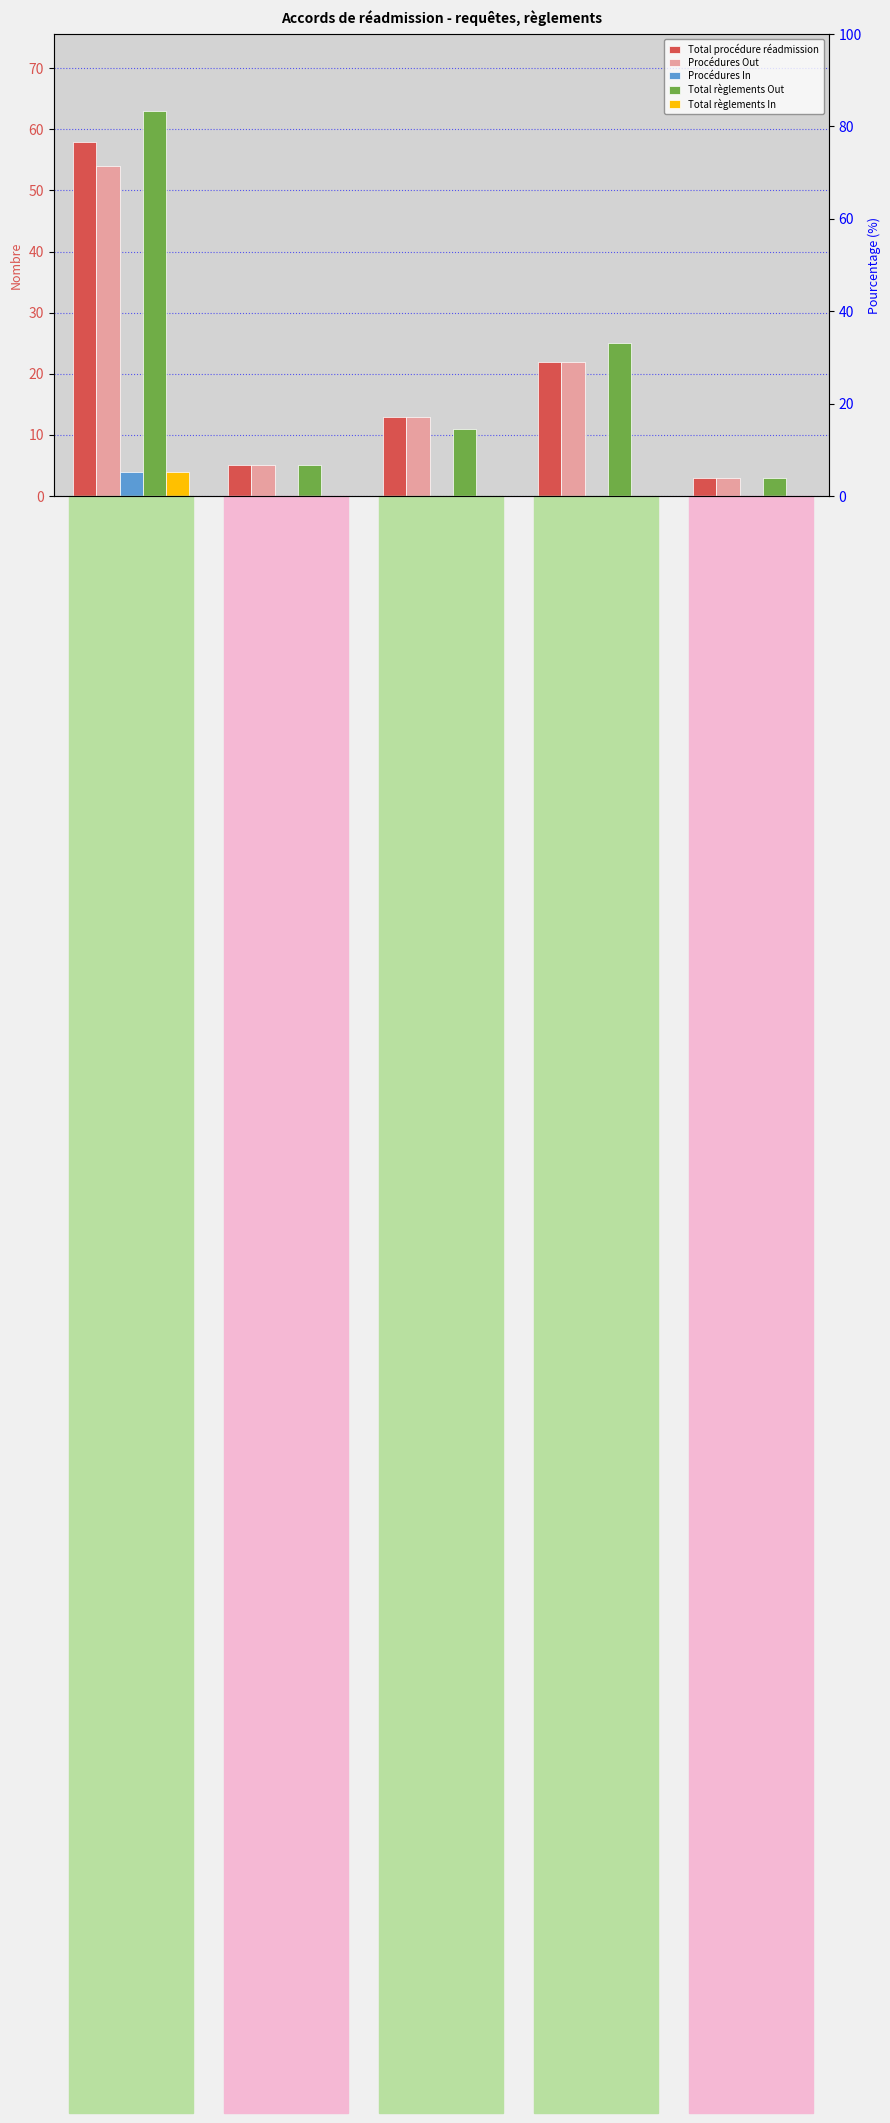

Rank the series by their maximum value, from highest to lowest.

Total règlements Out, Total procédure réadmission, Procédures Out, Procédures In, Total règlements In